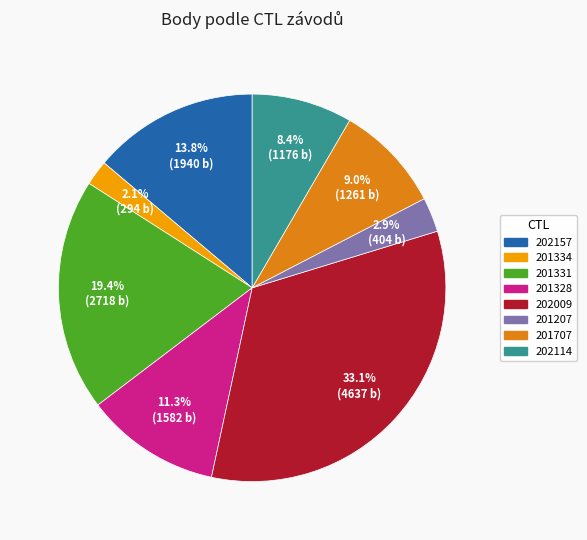

What portion of the pie excludes 202114?

91.6%